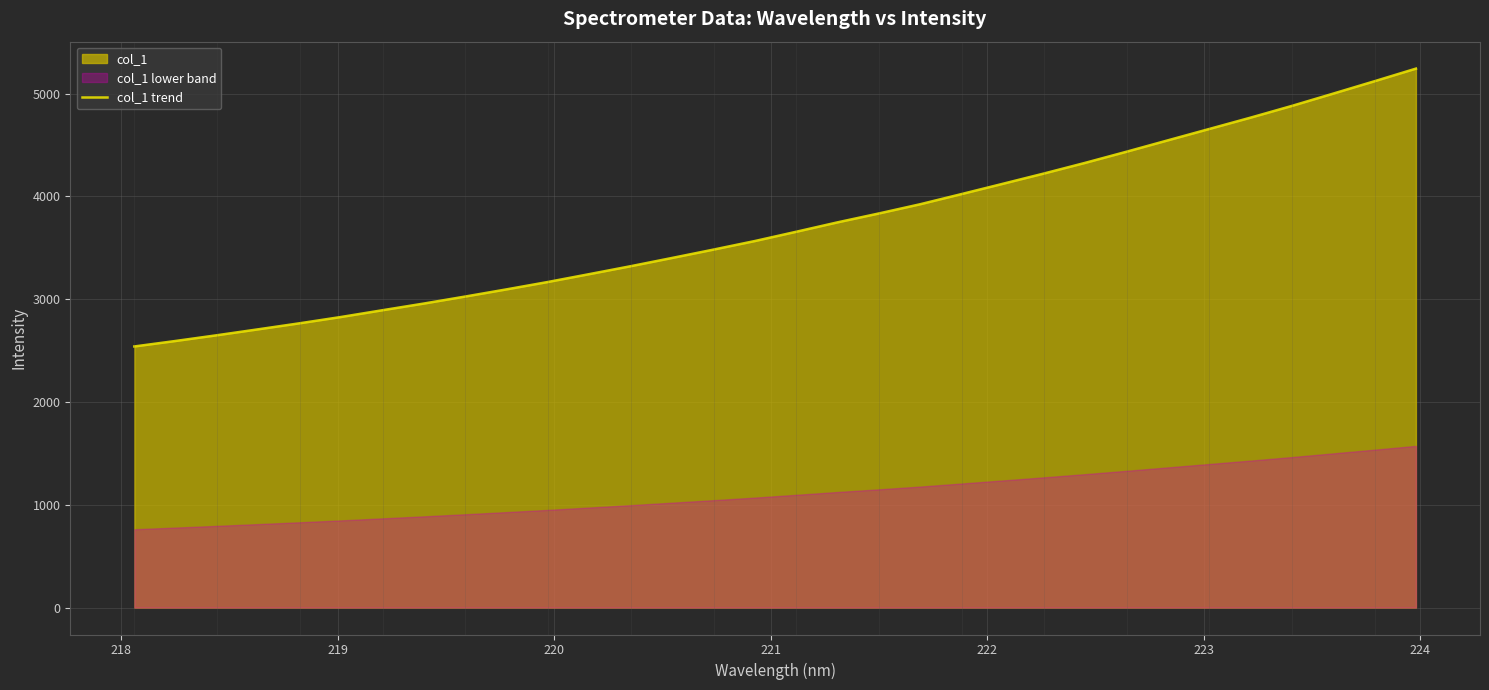

What is the minimum value for col_1 trend?

2540.0